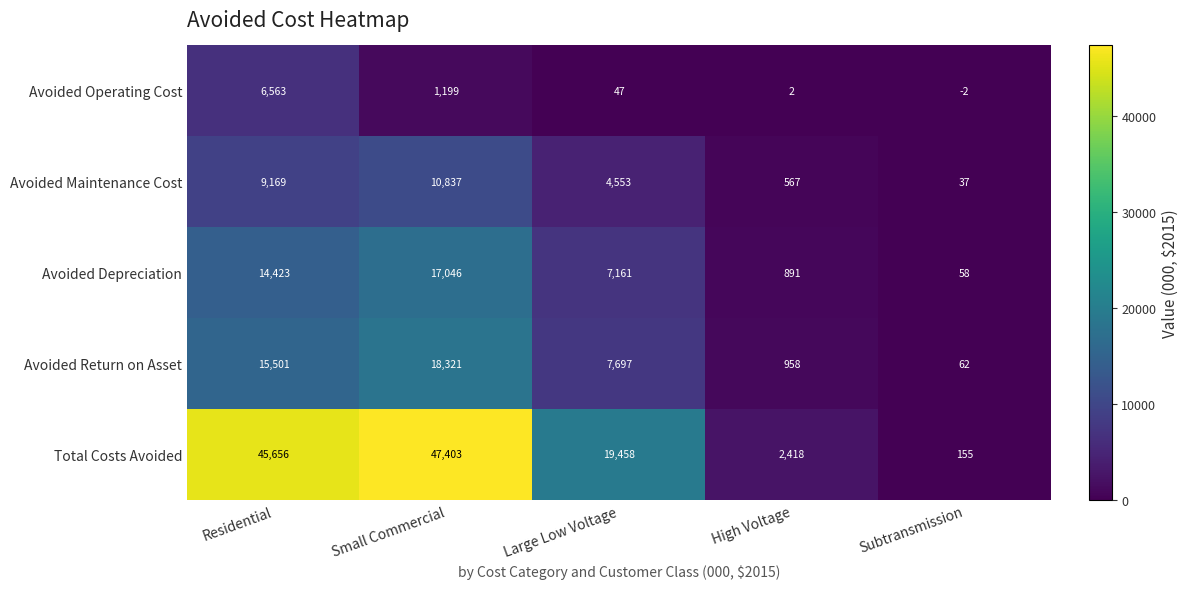

What is the maximum value for Avoided Depreciation?

17046